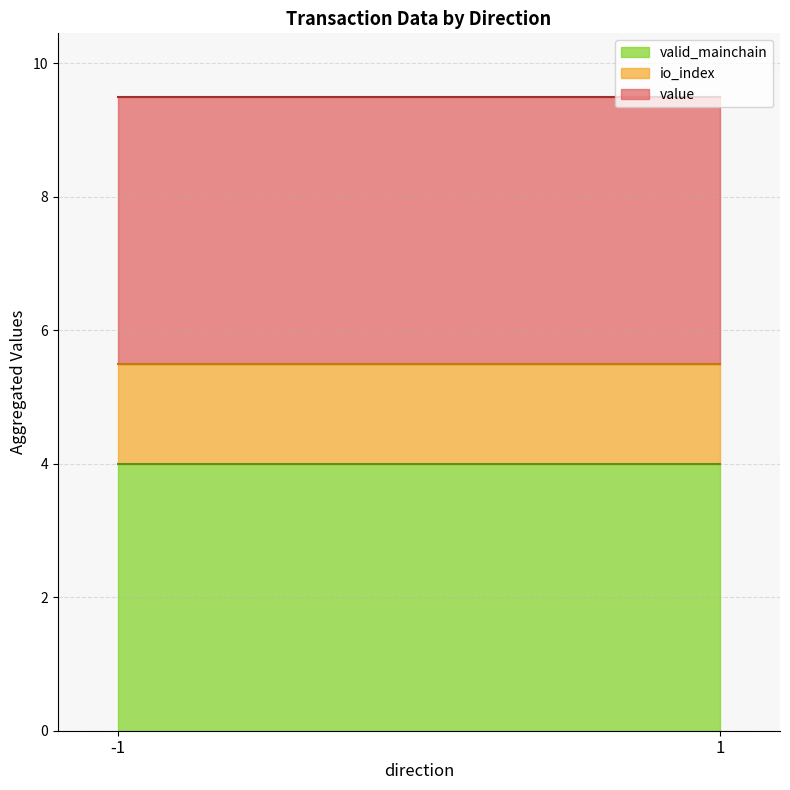

What are all the series names shown in the legend?

valid_mainchain, io_index, value